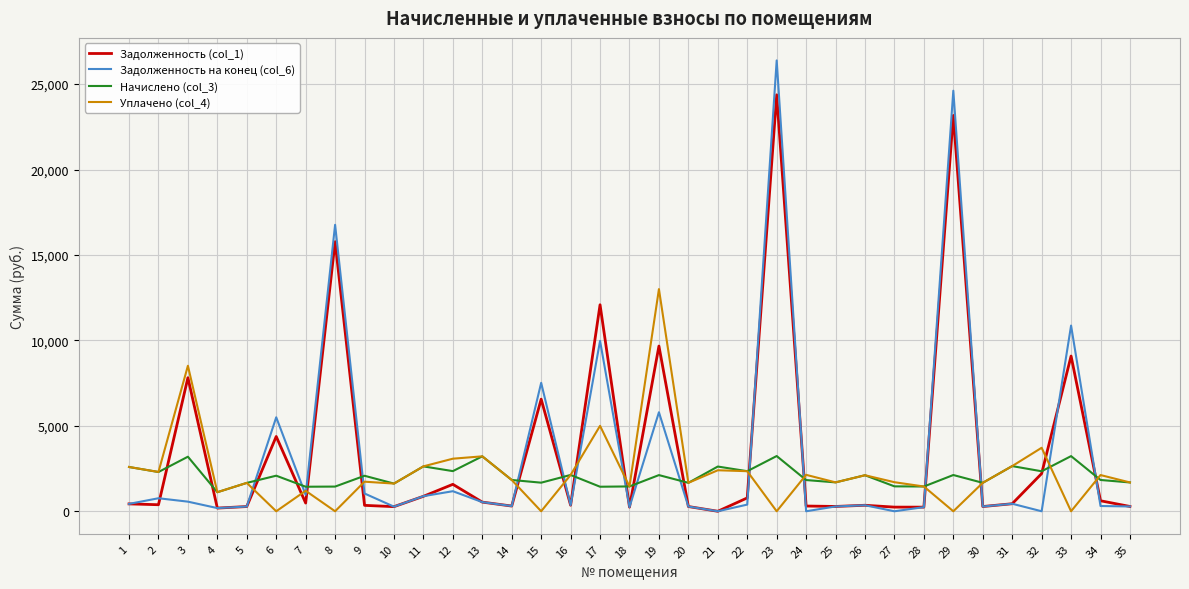

True or false: Уплачено (col_4) has more than 1 interior local peaks.

True